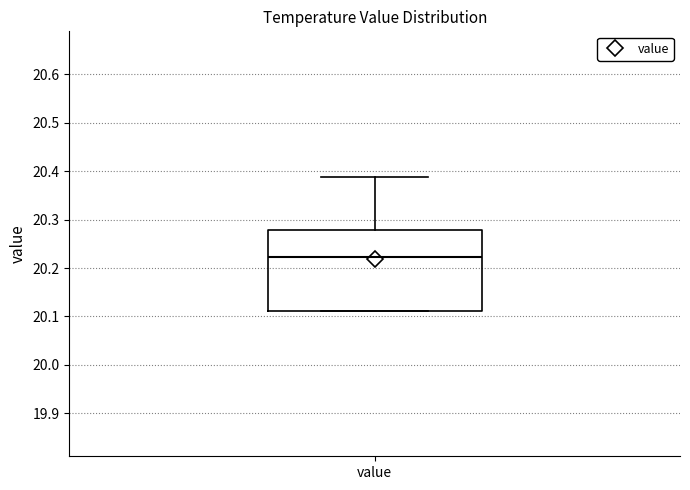

Read this box plot against the y-axis: the position of the median line, the range covered by the box, and the ends of both whiskers. The values are not printed on the chart, so give them approximately, as read against the axis.

median 20.22, box 20.11 to 20.28, whiskers 20.11 to 20.39